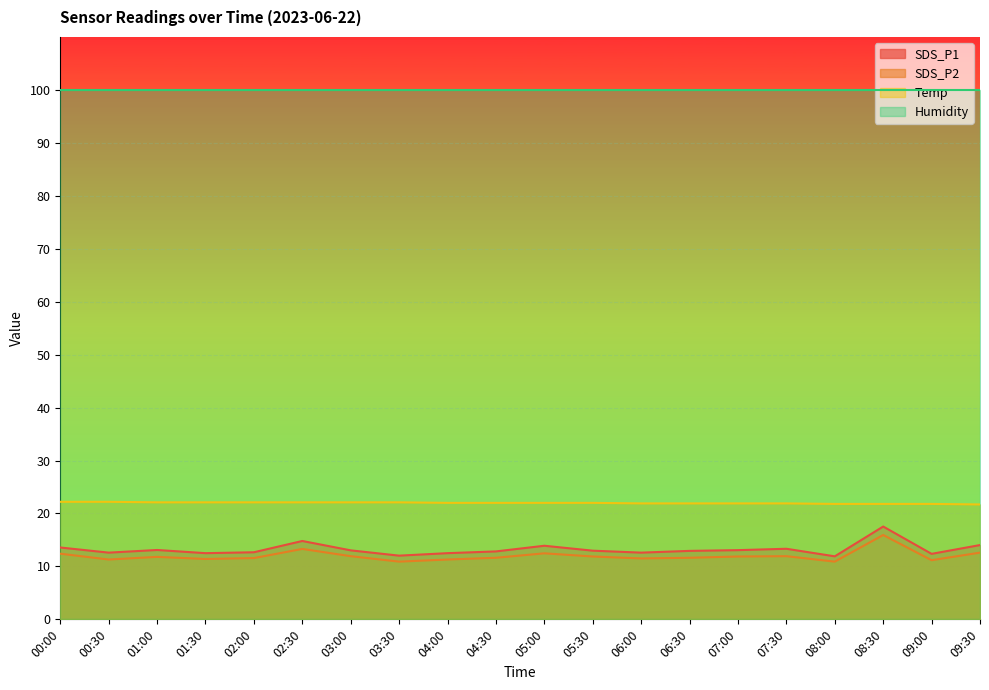

Which series has the largest range (max minus min)?

SDS_P1